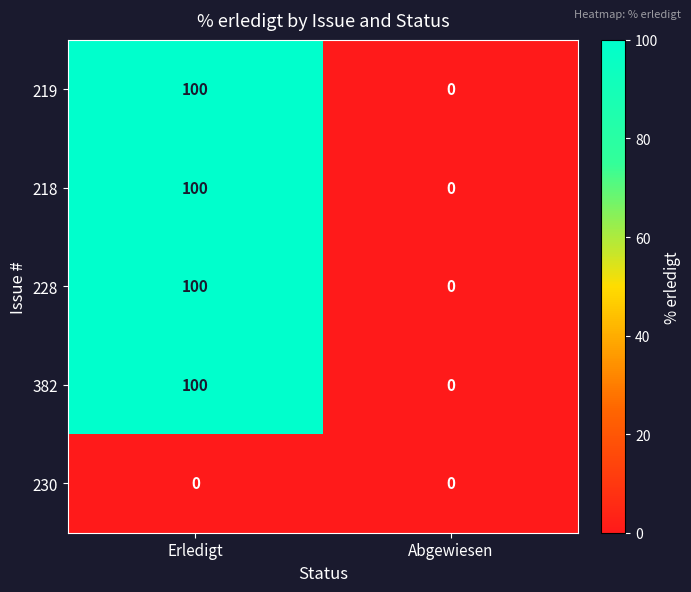

The value of 228 at Abgewiesen is -65. True or false?

False